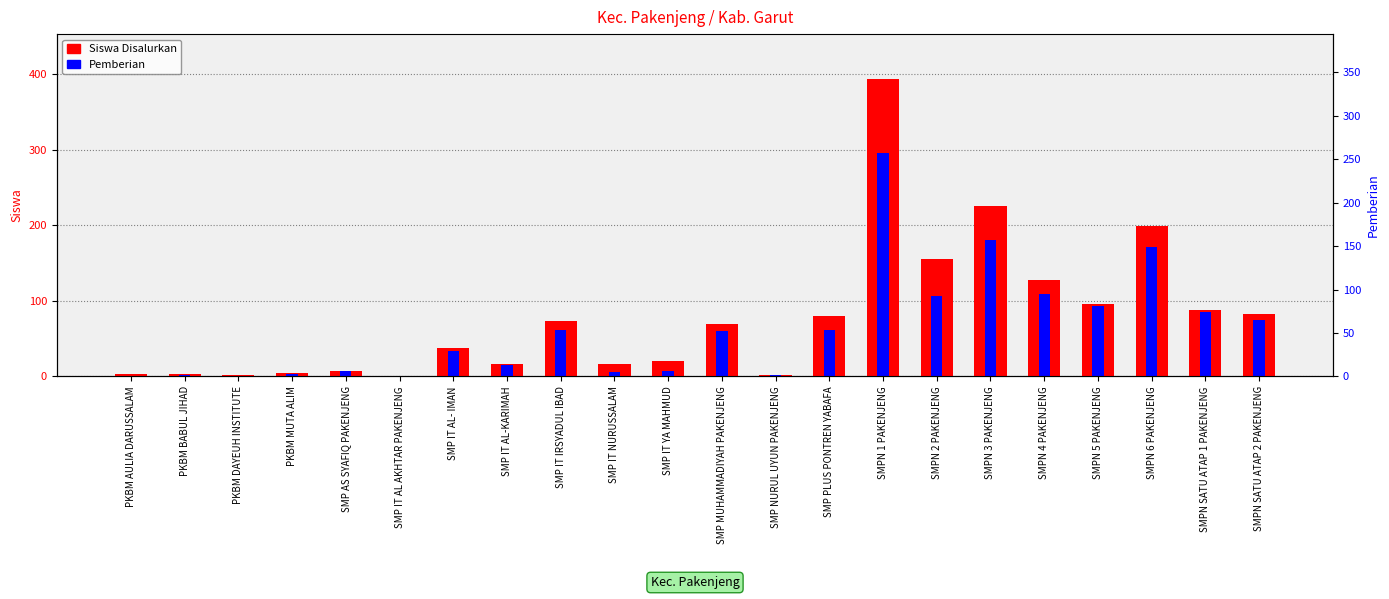

What is the value of the Pemberian bar at the 12th from the left?

60